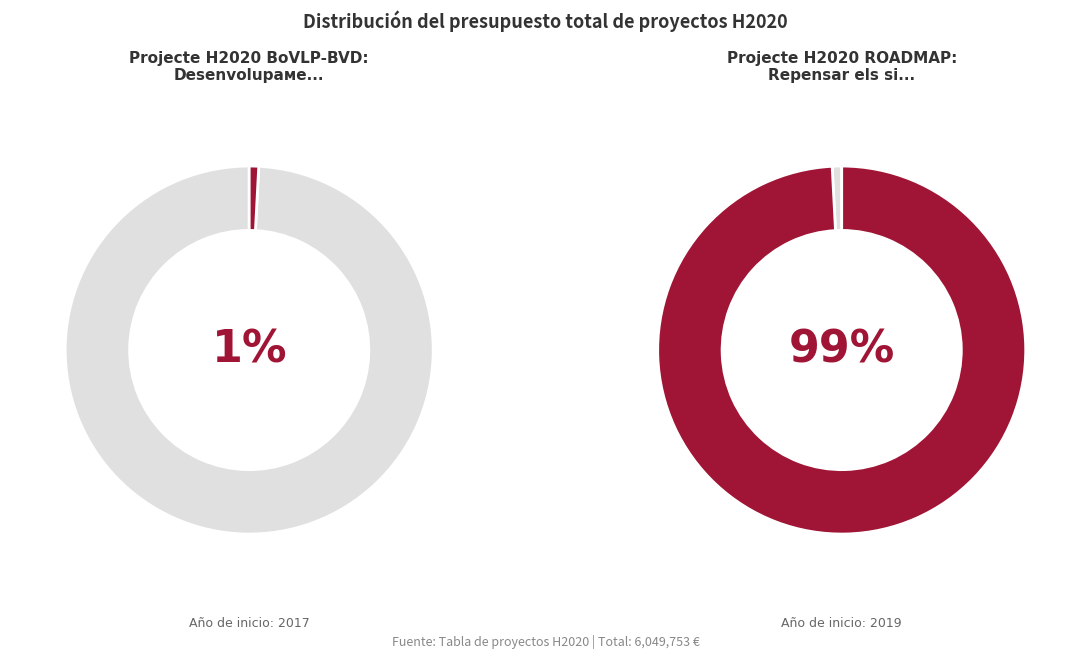

Which slice is the largest?

Projecte H2020 ROADMAP